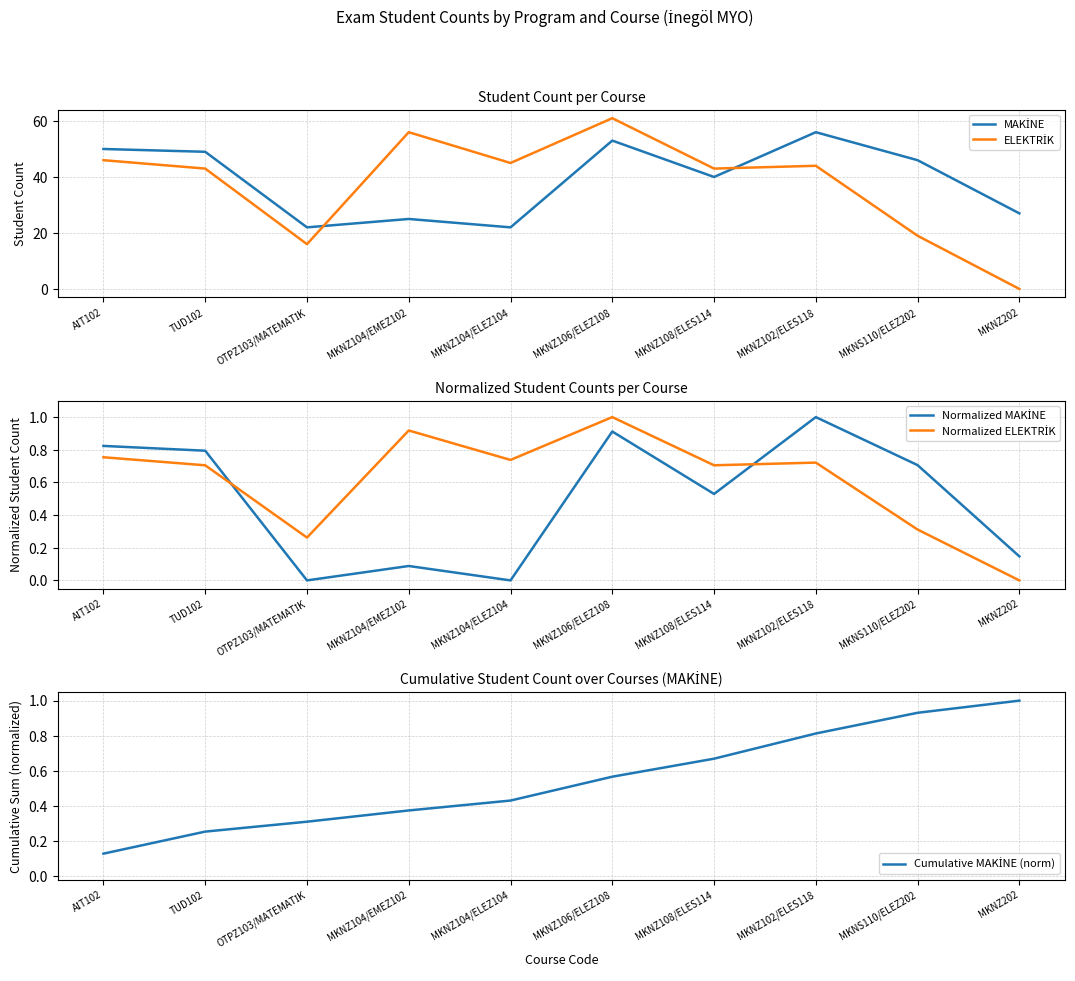

Does the chart have visible grid lines?

Yes